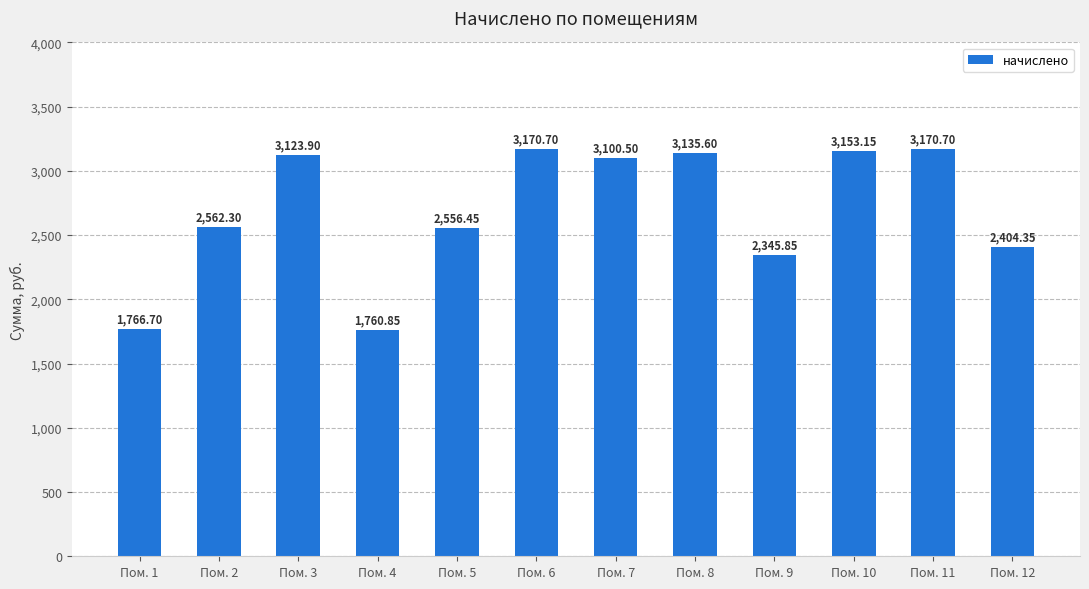

What is the ratio of the value at Пом. 11 to the value at Пом. 12?

1.3